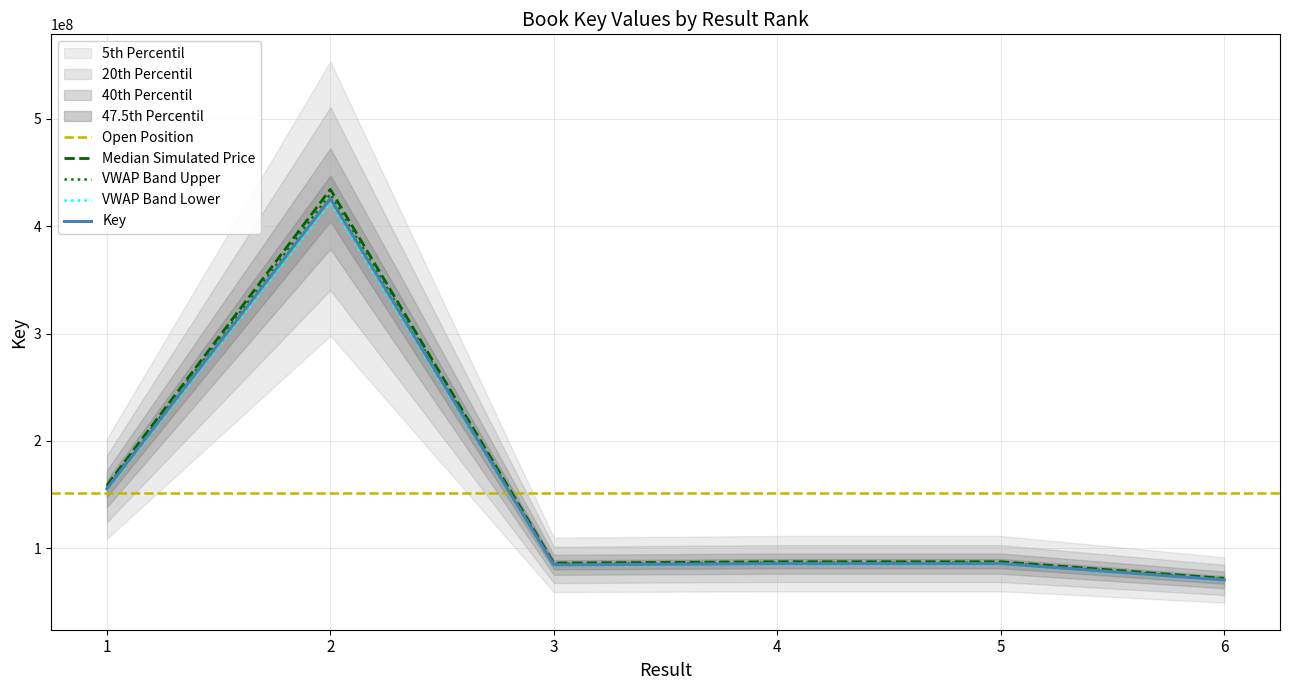

List the labels in order of value, smallest first.

6, 3, 4, 5, 1, 2